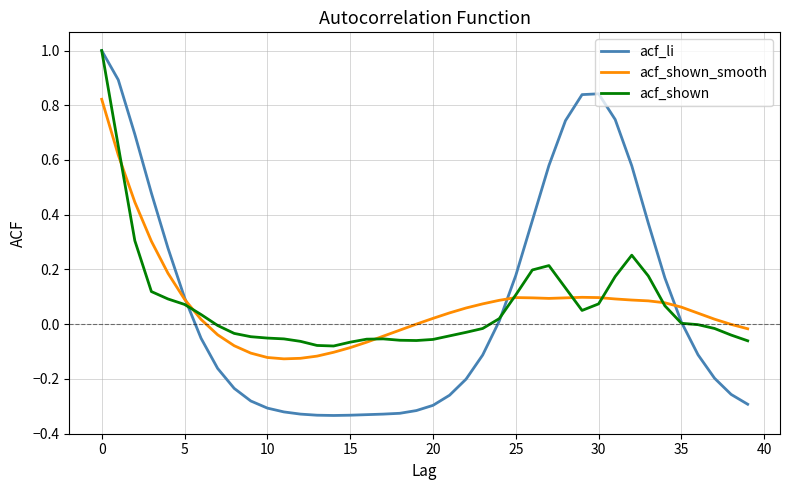

Which series has the largest range (max minus min)?

acf_li